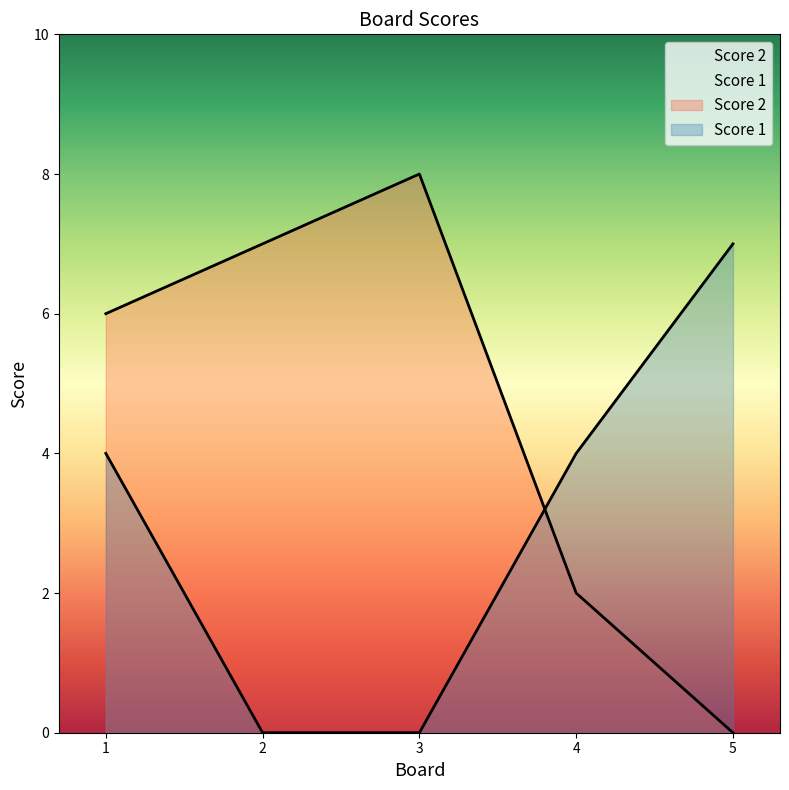

Reading right to left, transcribe all the data shown in this chart.

Score 2: 5=0	4=2	3=8	2=7	1=6
Score 1: 5=7	4=4	3=0	2=0	1=4